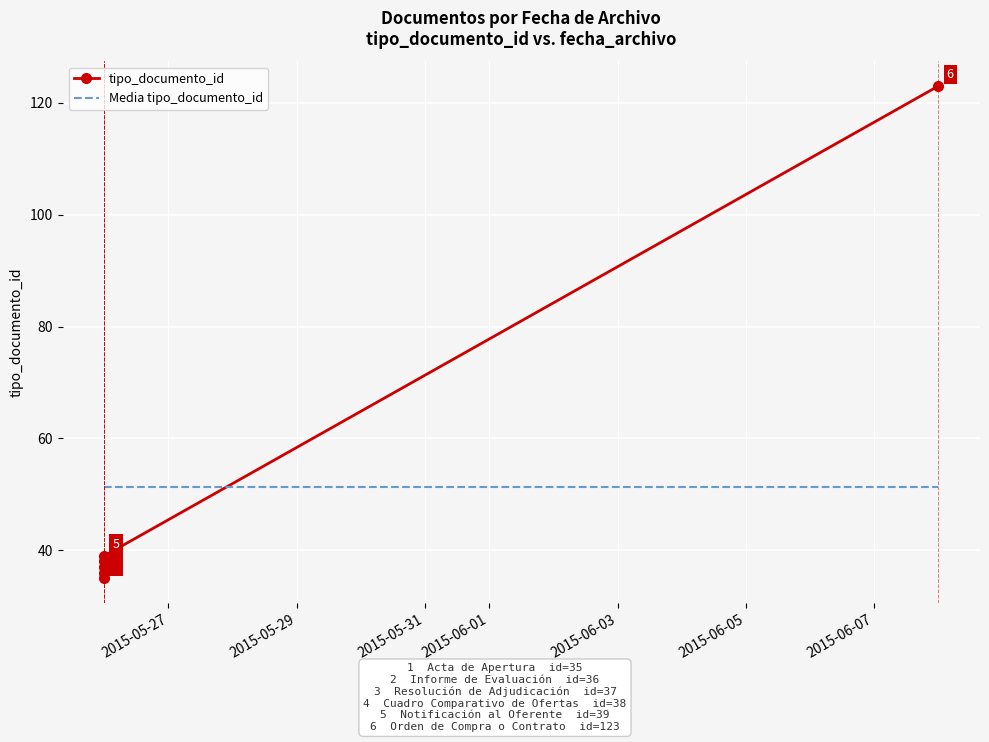

True or false: Media tipo_documento_id and tipo_documento_id cross at least once.

True